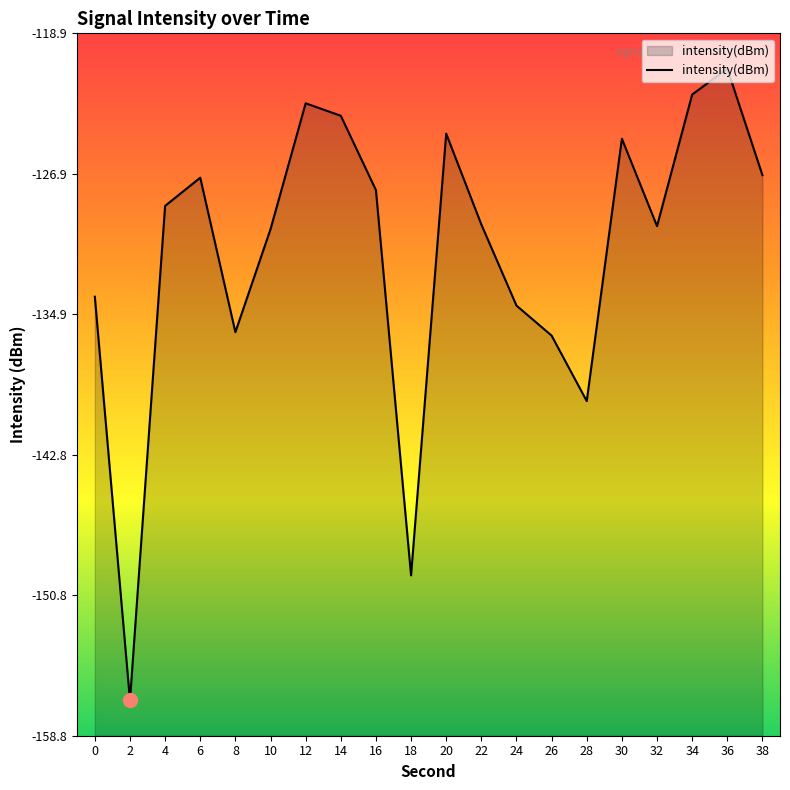

Reading right to left, extract all data points from this chart.

-127.0	-120.9	-122.4	-129.9	-124.9	-139.8	-136.1	-134.4	-129.8	-124.6	-149.7	-127.8	-123.6	-122.9	-130.0	-135.9	-127.1	-128.7	-156.8	-133.9